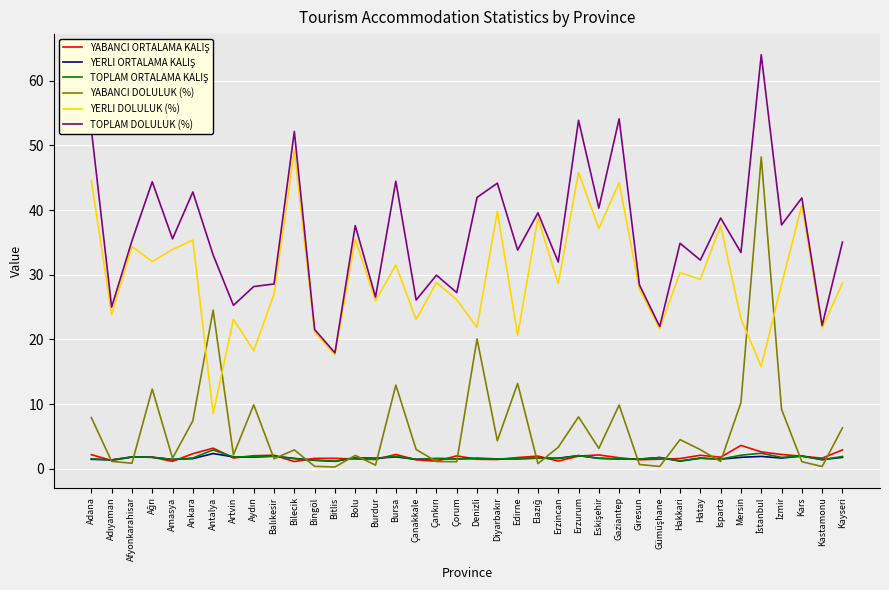

Which series has the largest range (max minus min)?

YABANCI DOLULUK (%)